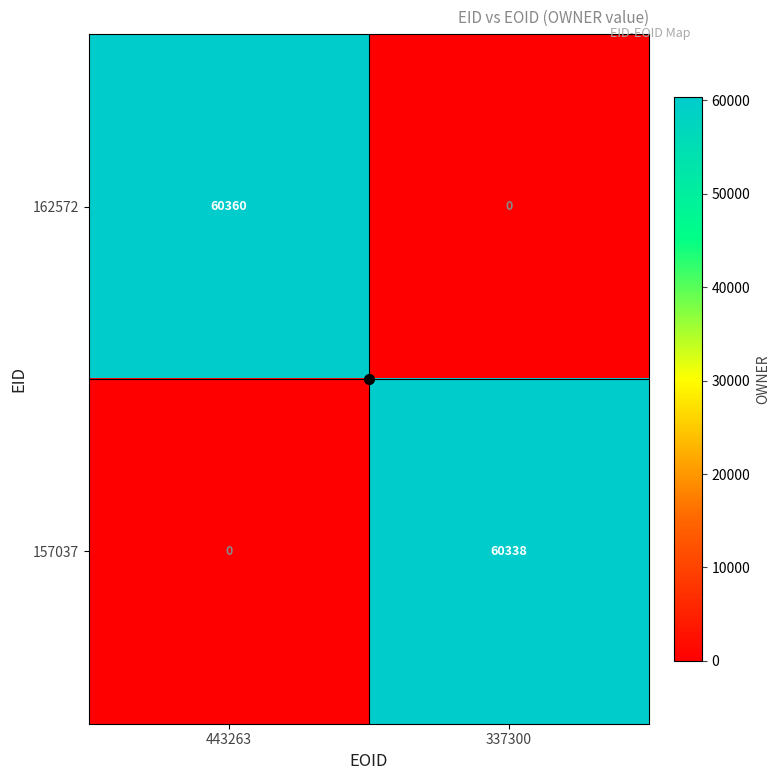

At which category is the sum across all series the highest?

443263